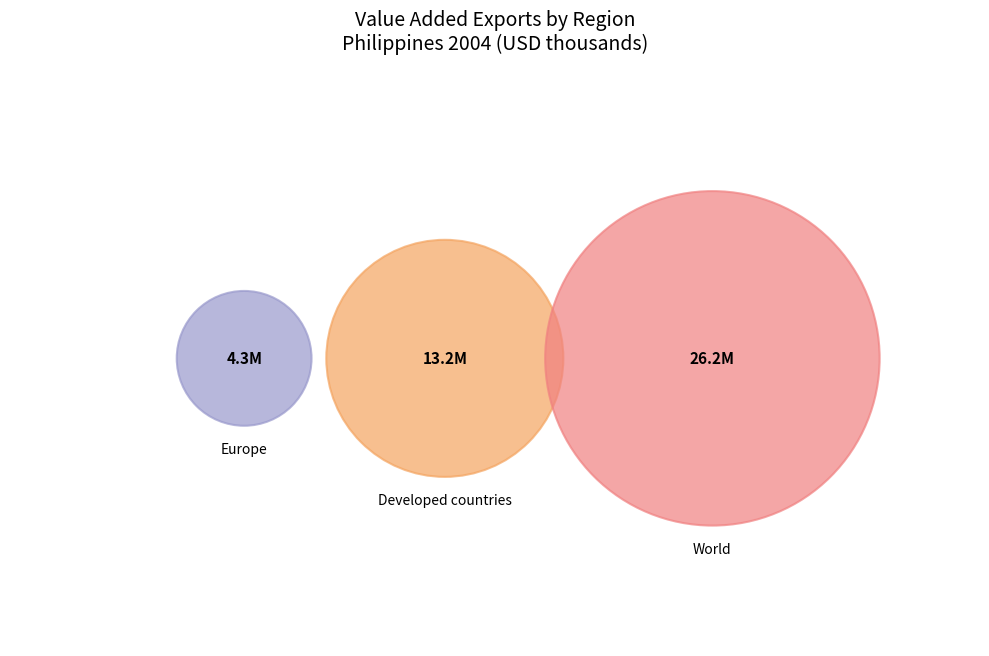

What is the largest slice in the pie chart?

World